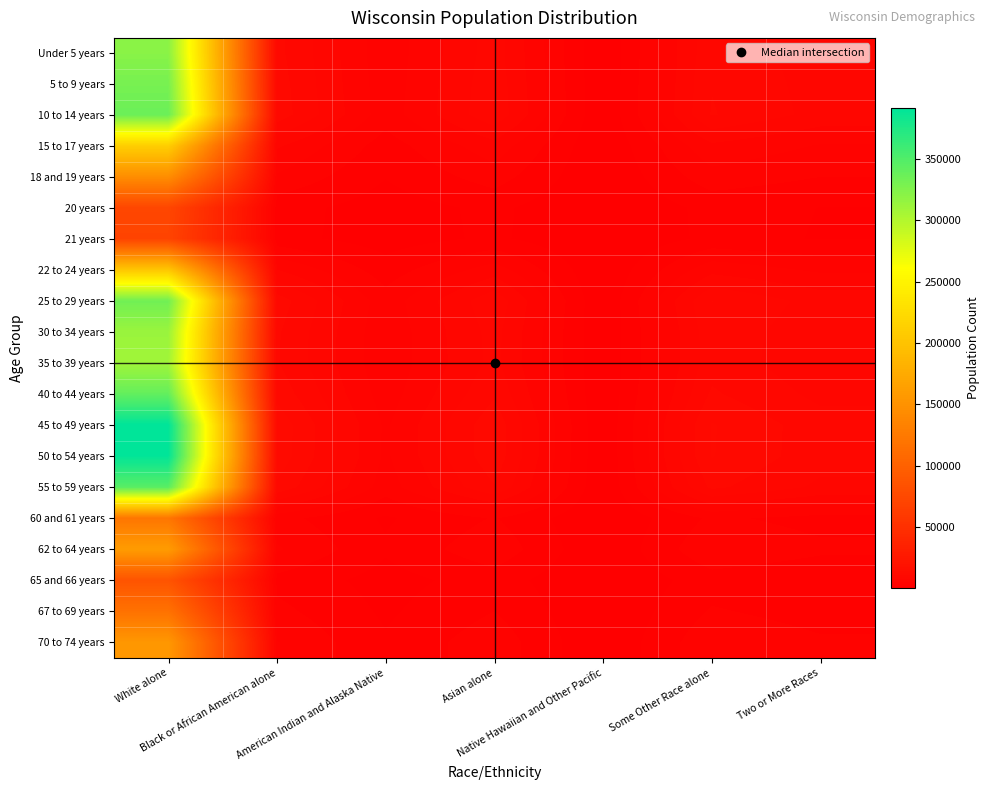

Reading right to left, transcribe all the data shown in this chart.

Under 5 years: Two or More Races=6828.4	Some Other Race alone=8893.7	Native Hawaiian and Other Pacific=119.6	Asian alone=8459.5	American Indian and Alaska Native=3569.2	Black or African American alone=9690.4	White alone=320882.3
5 to 9 years: Two or More Races=7022.3	Some Other Race alone=9146.1	Native Hawaiian and Other Pacific=123.0	Asian alone=8699.6	American Indian and Alaska Native=3670.5	Black or African American alone=9965.4	White alone=329990.2
10 to 14 years: Two or More Races=7161.5	Some Other Race alone=9327.5	Native Hawaiian and Other Pacific=125.4	Asian alone=8872.1	American Indian and Alaska Native=3743.3	Black or African American alone=10163.0	White alone=336534.2
15 to 17 years: Two or More Races=4505.5	Some Other Race alone=5868.1	Native Hawaiian and Other Pacific=78.9	Asian alone=5581.7	American Indian and Alaska Native=2355.0	Black or African American alone=6393.8	White alone=211722.0
18 and 19 years: Two or More Races=3099.6	Some Other Race alone=4037.0	Native Hawaiian and Other Pacific=54.3	Asian alone=3839.9	American Indian and Alaska Native=1620.1	Black or African American alone=4398.6	White alone=145654.5
20 years: Two or More Races=1538.6	Some Other Race alone=2003.9	Native Hawaiian and Other Pacific=26.9	Asian alone=1906.1	American Indian and Alaska Native=804.2	Black or African American alone=2183.4	White alone=72300.0
21 years: Two or More Races=1490.0	Some Other Race alone=1940.7	Native Hawaiian and Other Pacific=26.1	Asian alone=1845.9	American Indian and Alaska Native=778.8	Black or African American alone=2114.5	White alone=70019.9
22 to 24 years: Two or More Races=4335.3	Some Other Race alone=5646.5	Native Hawaiian and Other Pacific=75.9	Asian alone=5370.9	American Indian and Alaska Native=2266.1	Black or African American alone=6152.3	White alone=203726.0
25 to 29 years: Two or More Races=7093.3	Some Other Race alone=9238.6	Native Hawaiian and Other Pacific=124.2	Asian alone=8787.6	American Indian and Alaska Native=3707.6	Black or African American alone=10066.2	White alone=333329.3
30 to 34 years: Two or More Races=6655.2	Some Other Race alone=8668.0	Native Hawaiian and Other Pacific=116.6	Asian alone=8244.8	American Indian and Alaska Native=3478.6	Black or African American alone=9444.4	White alone=312739.4
35 to 39 years: Two or More Races=6578.6	Some Other Race alone=8568.3	Native Hawaiian and Other Pacific=115.2	Asian alone=8150.0	American Indian and Alaska Native=3438.6	Black or African American alone=9335.8	White alone=309141.6
40 to 44 years: Two or More Races=7245.5	Some Other Race alone=9436.9	Native Hawaiian and Other Pacific=126.9	Asian alone=8976.2	American Indian and Alaska Native=3787.2	Black or African American alone=10282.3	White alone=340482.9
45 to 49 years: Two or More Races=8336.9	Some Other Race alone=10858.4	Native Hawaiian and Other Pacific=146.0	Asian alone=10328.3	American Indian and Alaska Native=4357.7	Black or African American alone=11831.1	White alone=391768.7
50 to 54 years: Two or More Races=8308.3	Some Other Race alone=10821.1	Native Hawaiian and Other Pacific=145.5	Asian alone=10292.8	American Indian and Alaska Native=4342.7	Black or African American alone=11790.5	White alone=390425.0
55 to 59 years: Two or More Races=7353.1	Some Other Race alone=9577.1	Native Hawaiian and Other Pacific=128.8	Asian alone=9109.5	American Indian and Alaska Native=3843.5	Black or African American alone=10435.0	White alone=345539.1
60 and 61 years: Two or More Races=2580.1	Some Other Race alone=3360.5	Native Hawaiian and Other Pacific=45.2	Asian alone=3196.4	American Indian and Alaska Native=1348.6	Black or African American alone=3661.5	White alone=121244.8
62 to 64 years: Two or More Races=3398.3	Some Other Race alone=4426.1	Native Hawaiian and Other Pacific=59.5	Asian alone=4210.1	American Indian and Alaska Native=1776.3	Black or African American alone=4822.6	White alone=159695.0
65 and 66 years: Two or More Races=1834.8	Some Other Race alone=2389.8	Native Hawaiian and Other Pacific=32.1	Asian alone=2273.1	American Indian and Alaska Native=959.1	Black or African American alone=2603.9	White alone=86223.2
67 to 69 years: Two or More Races=2490.1	Some Other Race alone=3243.2	Native Hawaiian and Other Pacific=43.6	Asian alone=3084.9	American Indian and Alaska Native=1301.6	Black or African American alone=3533.8	White alone=117015.8
70 to 74 years: Two or More Races=3304.6	Some Other Race alone=4304.0	Native Hawaiian and Other Pacific=57.9	Asian alone=4093.9	American Indian and Alaska Native=1727.3	Black or African American alone=4689.6	White alone=155289.6